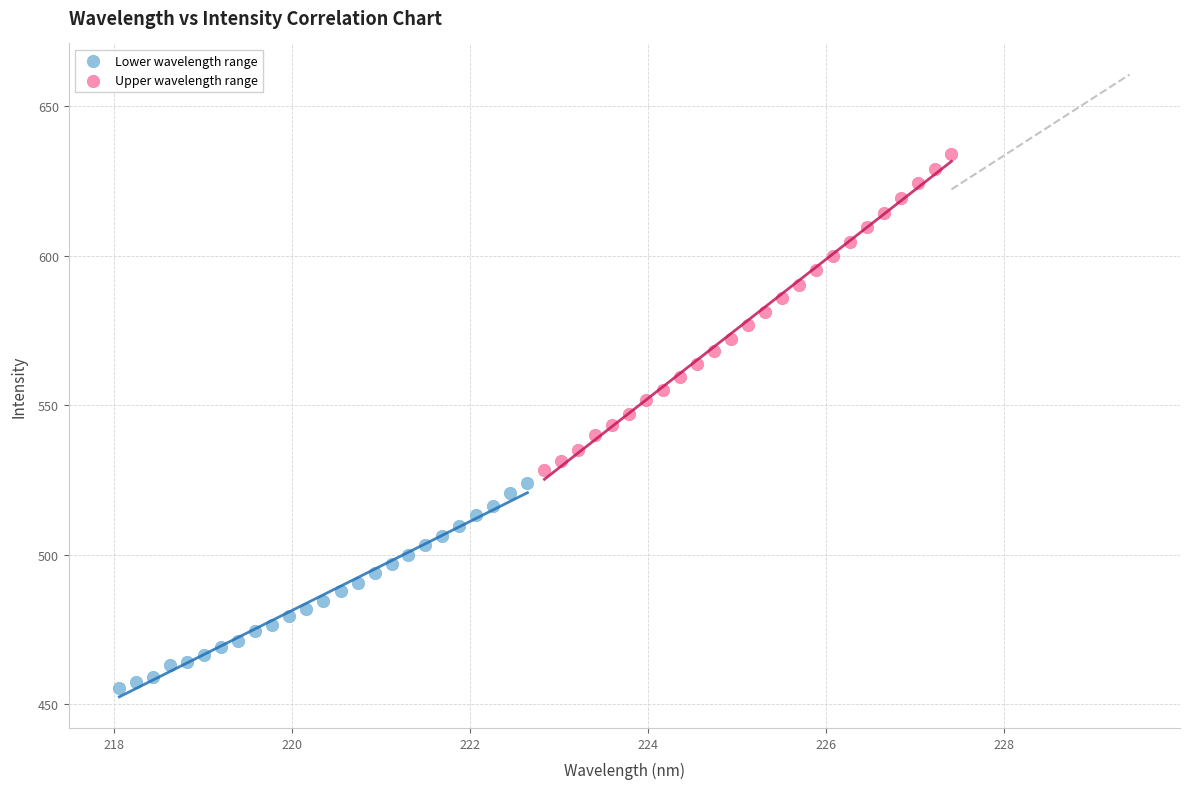

Which series contains the lowest Y value?

Lower wavelength range